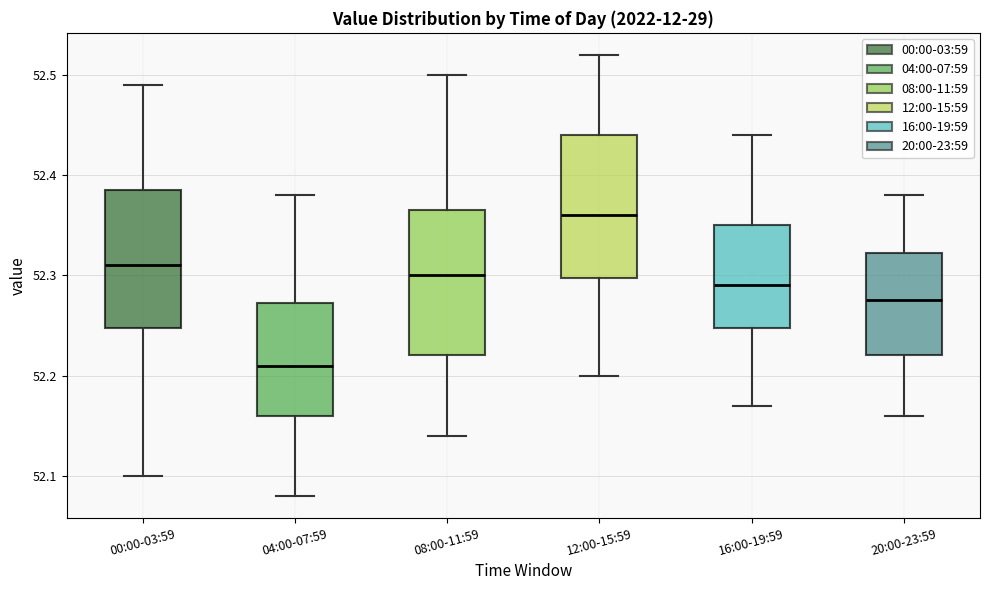

Reading left to right, transcribe this box plot: for each box, give where its median line is, the range the box spans, and where its two whiskers end, as read against the y-axis. The values are not printed on the chart, so give them approximately, as read against the axis.

00:00-03:59: median 52.31, box 52.25 to 52.39, whiskers 52.10 to 52.49
04:00-07:59: median 52.21, box 52.16 to 52.27, whiskers 52.08 to 52.38
08:00-11:59: median 52.30, box 52.22 to 52.37, whiskers 52.14 to 52.50
12:00-15:59: median 52.36, box 52.30 to 52.44, whiskers 52.20 to 52.52
16:00-19:59: median 52.29, box 52.25 to 52.35, whiskers 52.17 to 52.44
20:00-23:59: median 52.28, box 52.22 to 52.32, whiskers 52.16 to 52.38